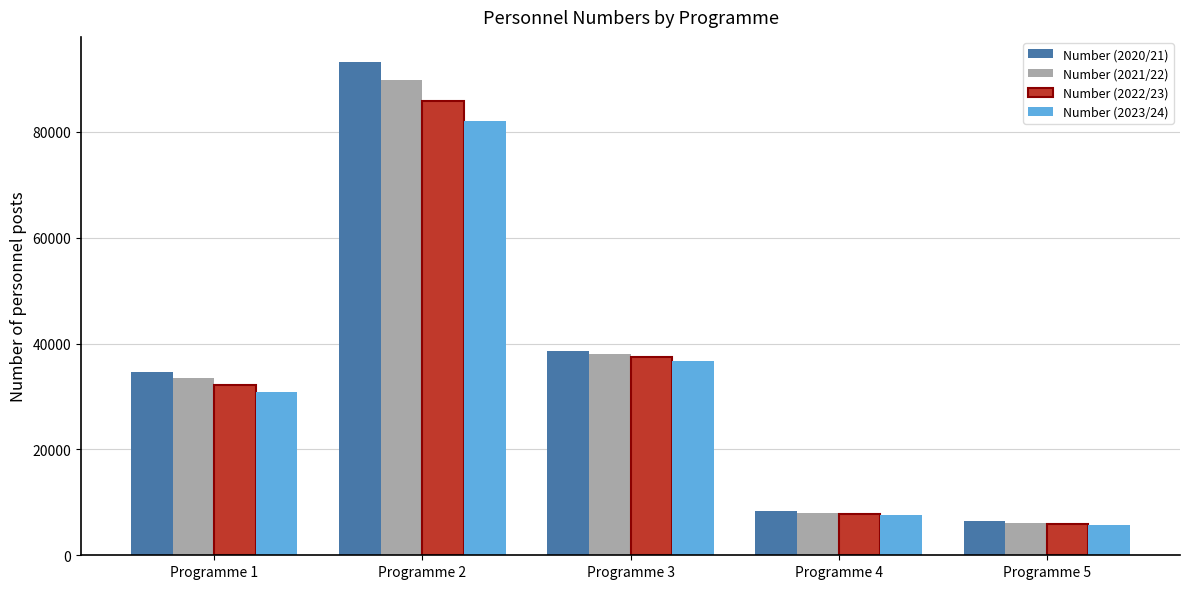

What is the minimum value for Number (2023/24)?

5776